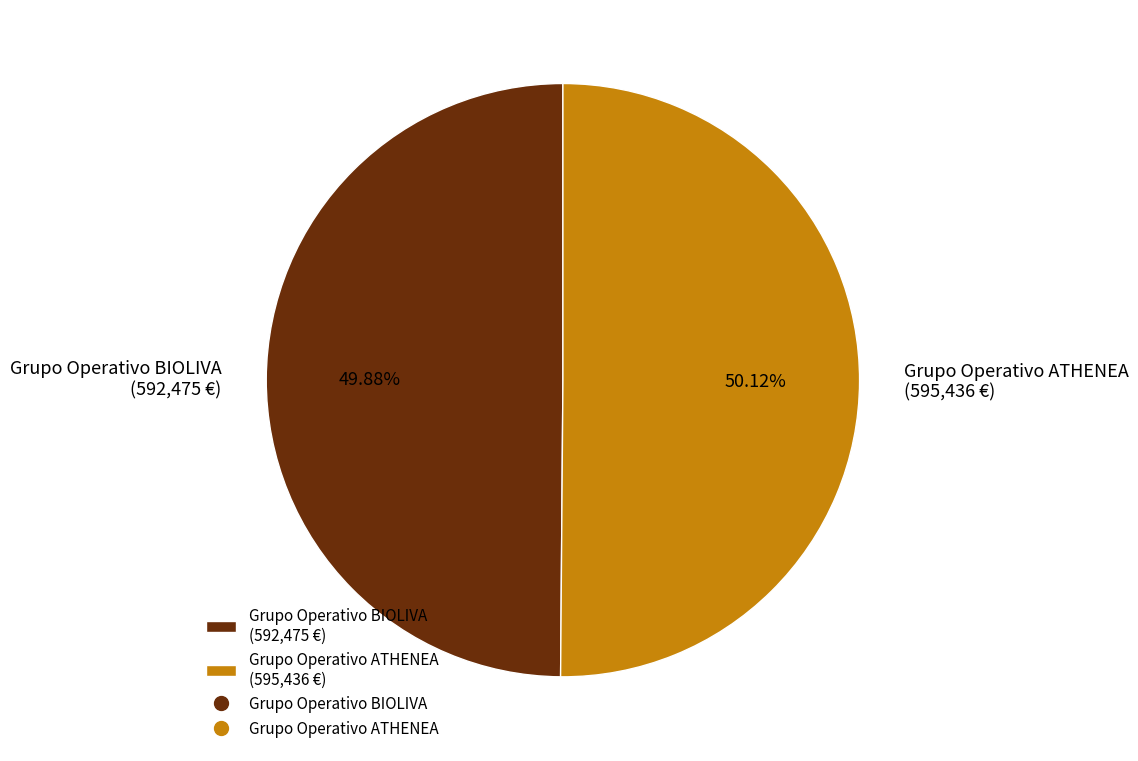

How many slices are in this pie chart?

2